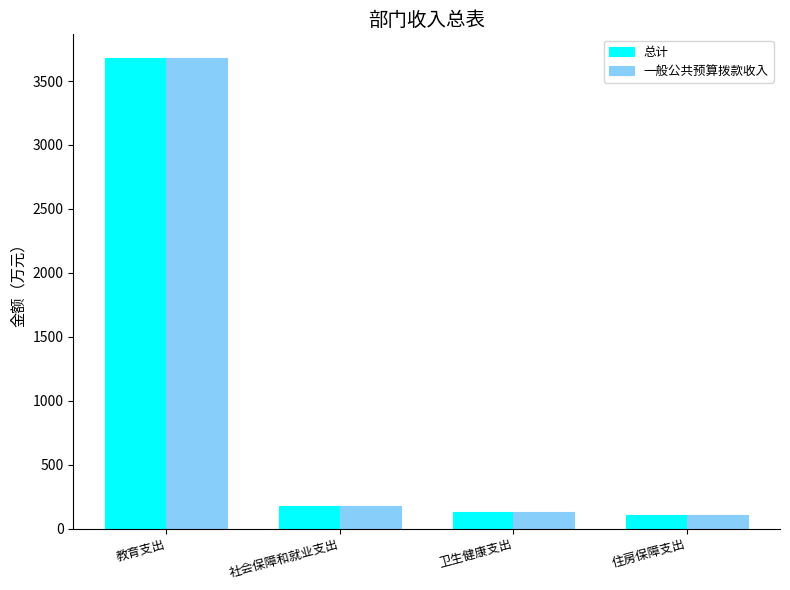

How many categories are shown in the chart?

4